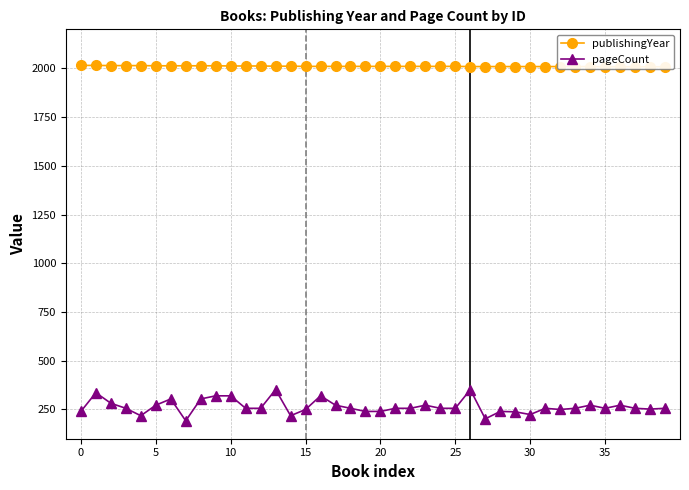

Where is pageCount nearest to the value 272?

25